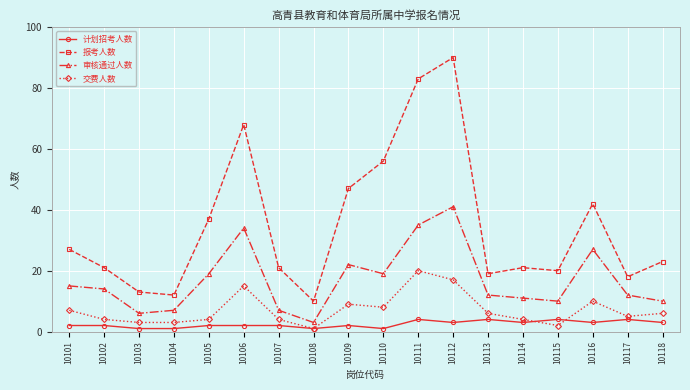

What are all the series names shown in the legend?

计划招考人数, 报考人数, 审核通过人数, 交费人数